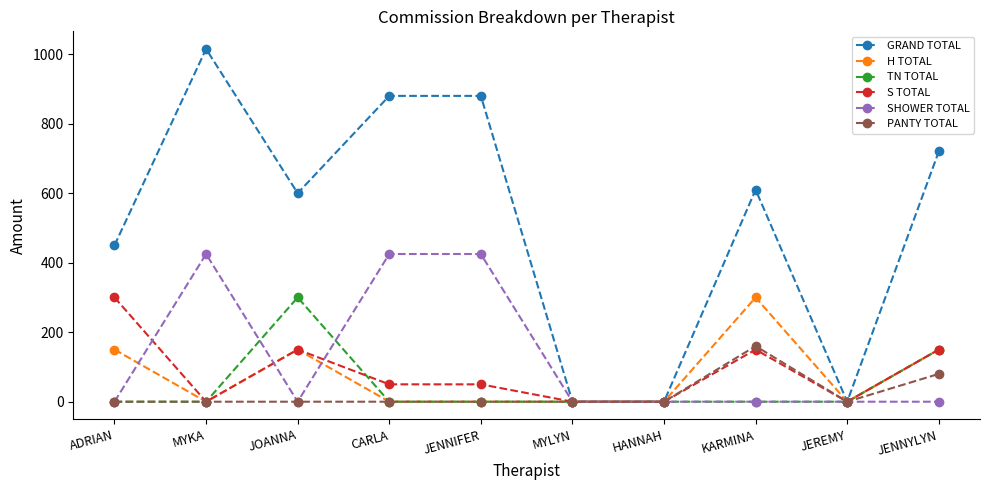

What is the maximum value for PANTY TOTAL?

160